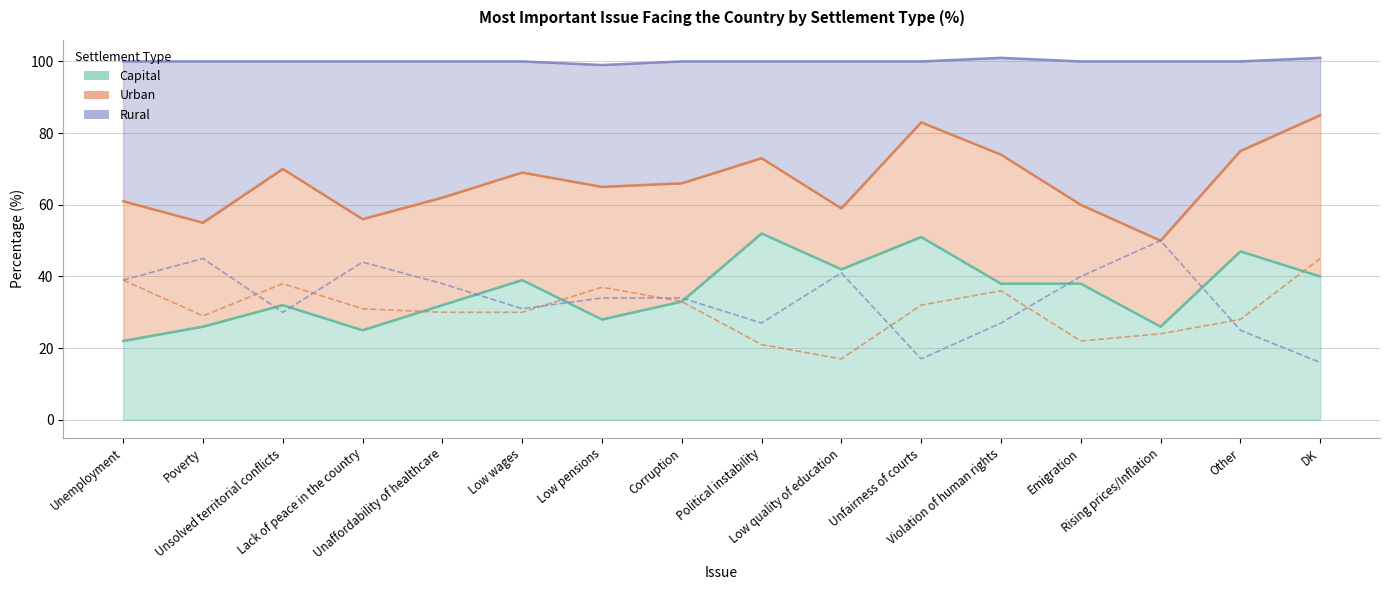

The value of Urban at Unaffordability of healthcare is 30. True or false?

True